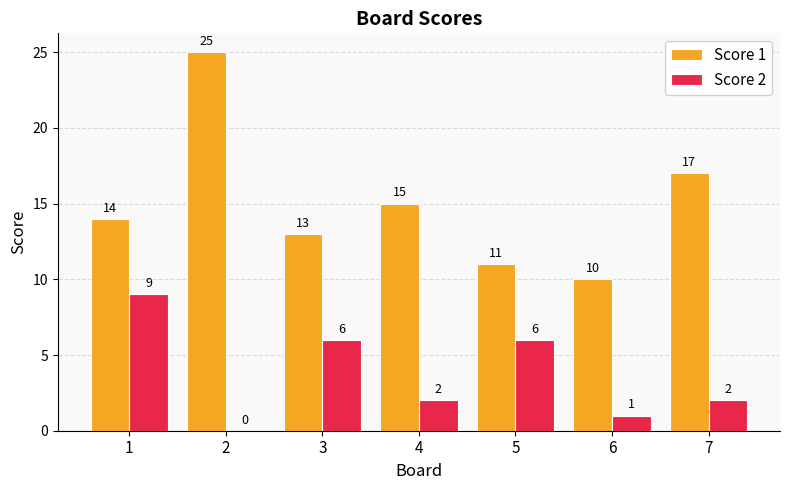

Which series changed the most between 1 and 7?

Score 2